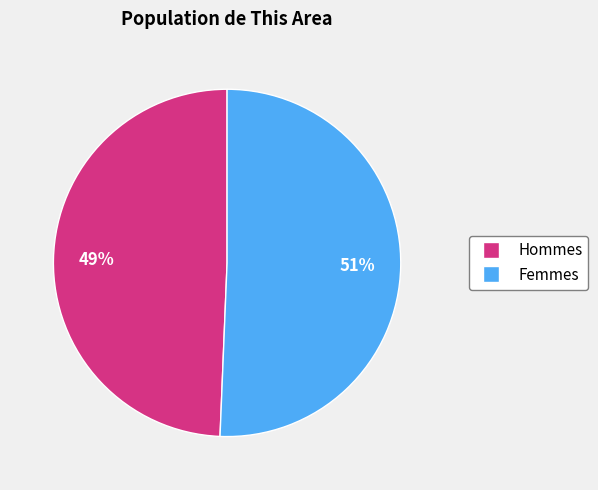

To the nearest percent, what is the average slice percentage?

50%